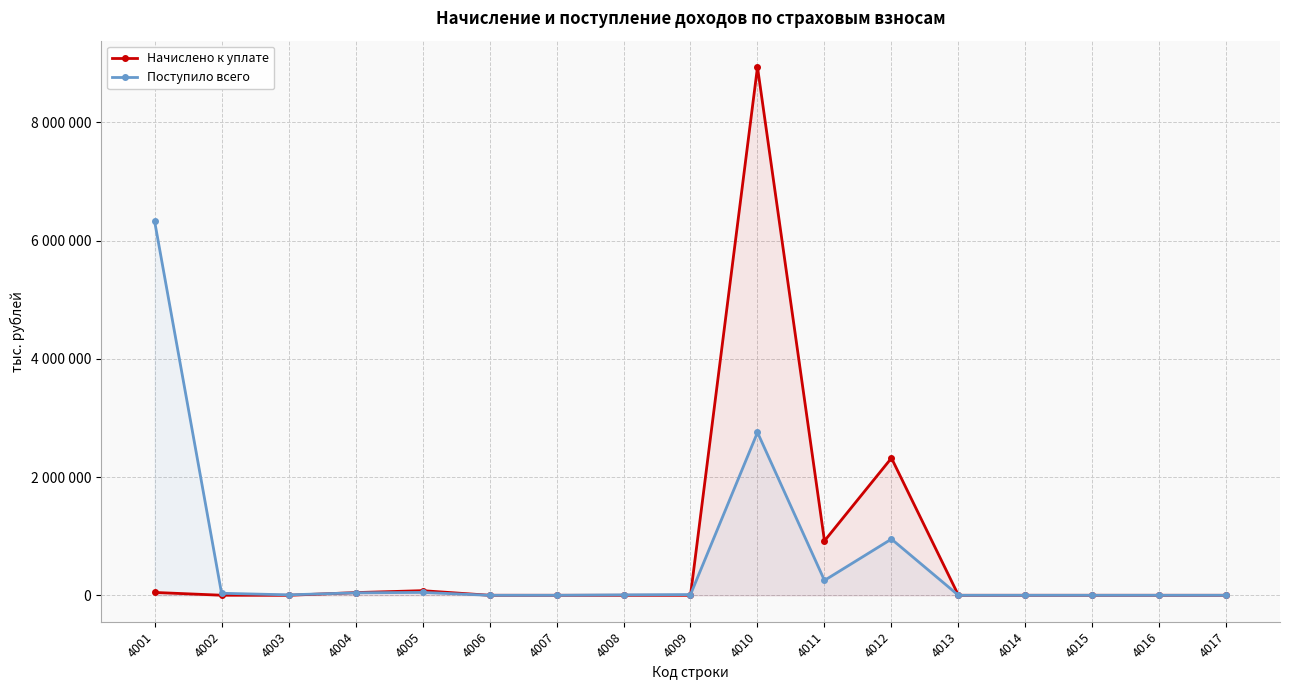

How many data points in Поступило всего are less than 7483?

8